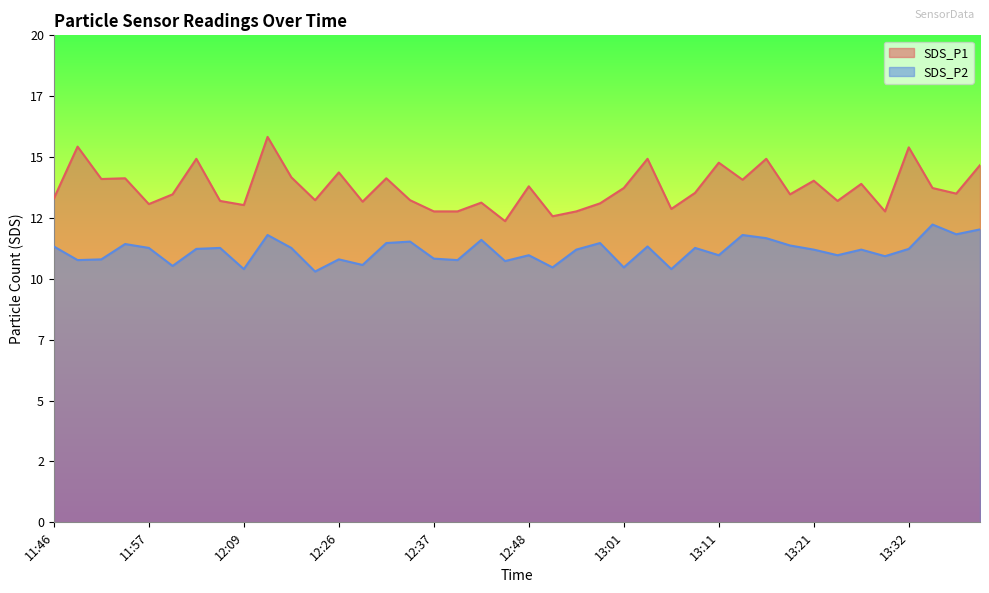

What is the value of the SDS_P2 point at the 24th from the left?

11.5